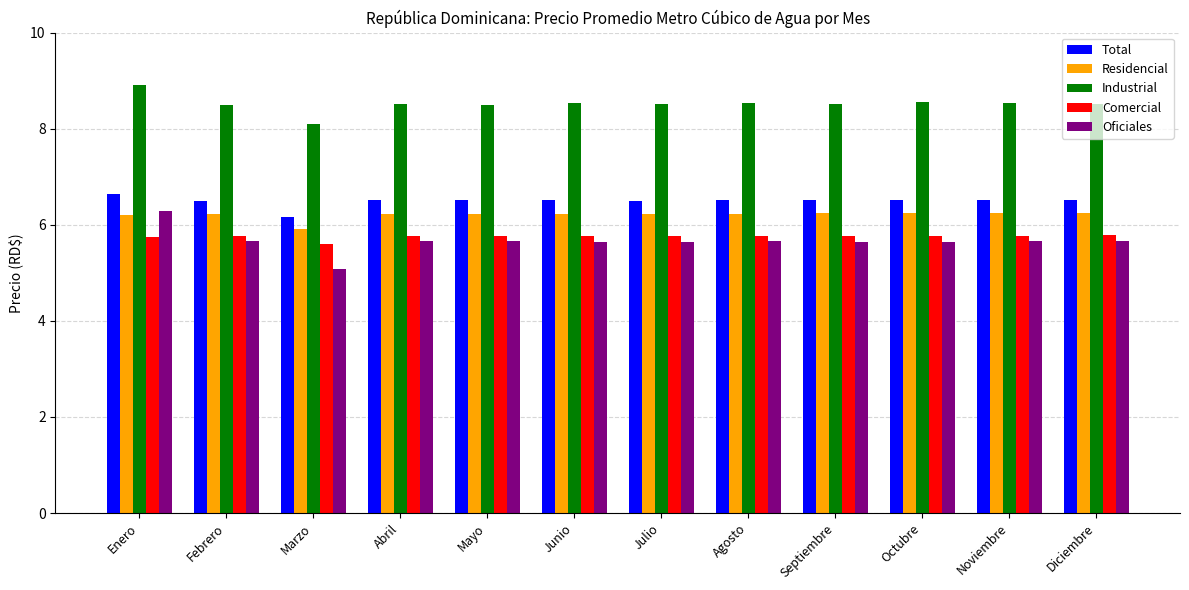

True or false: Industrial has a value of 14.4 at Marzo.

False